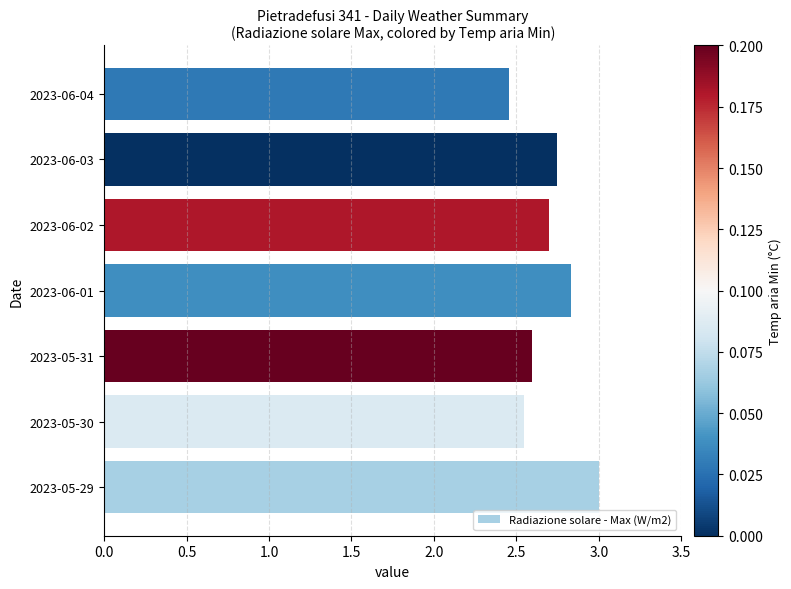

What is the maximum value shown in the chart?

3.0